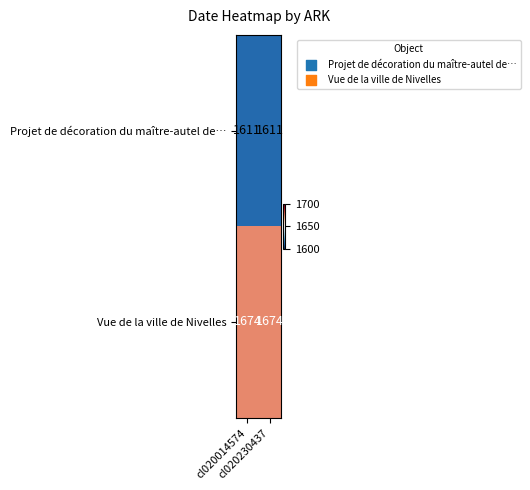

Which series has the largest total across all categories?

Vue de la ville de Nivelles